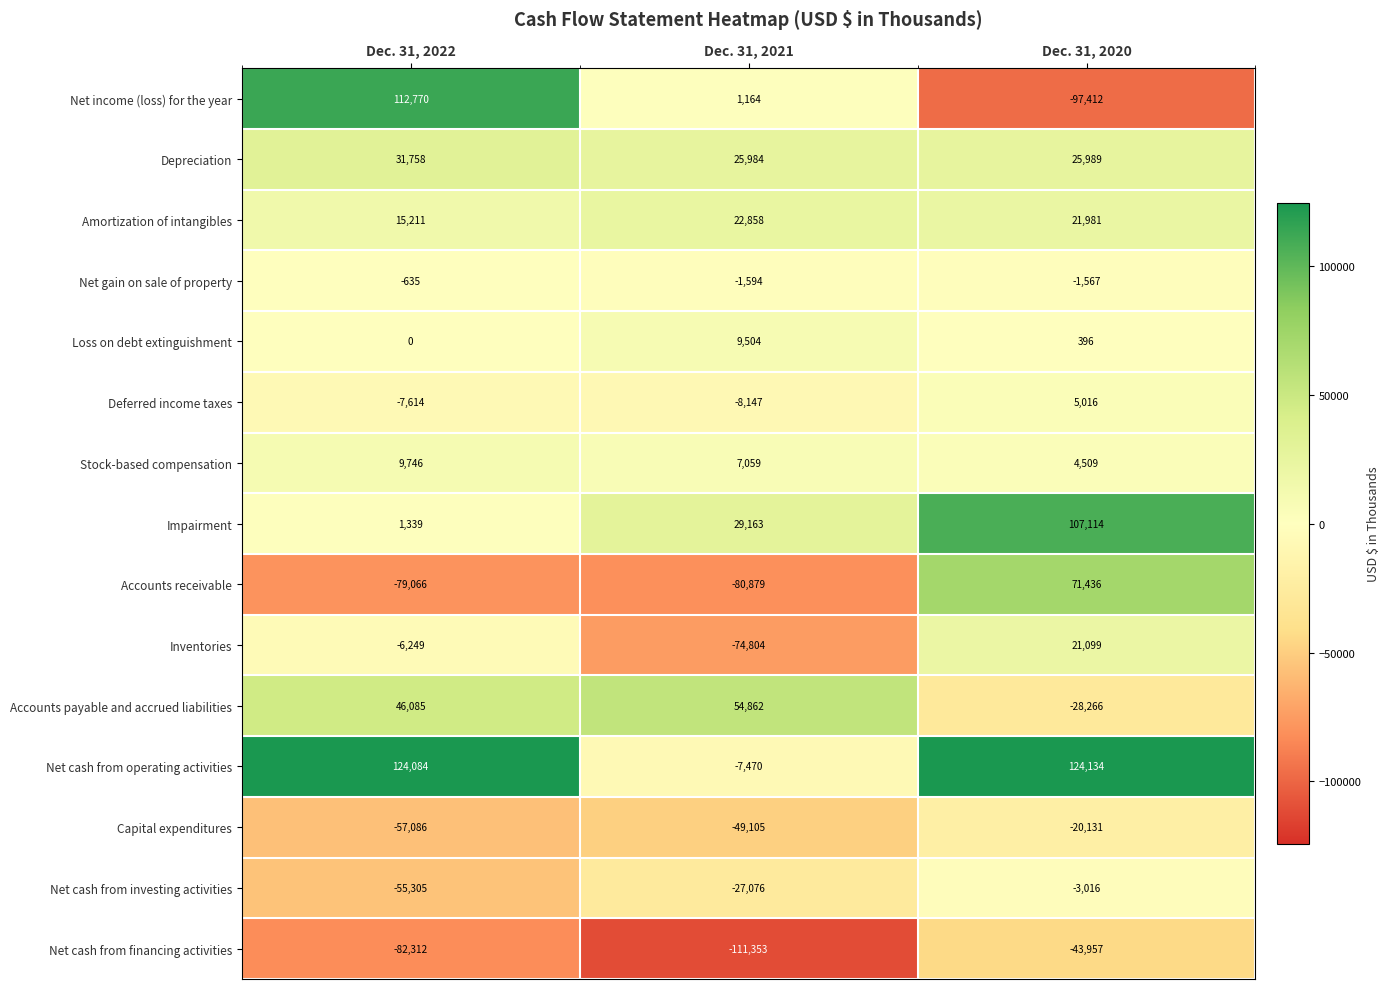

What is the difference between the Net gain on sale of property values at Dec. 31, 2021 and Dec. 31, 2020?

27